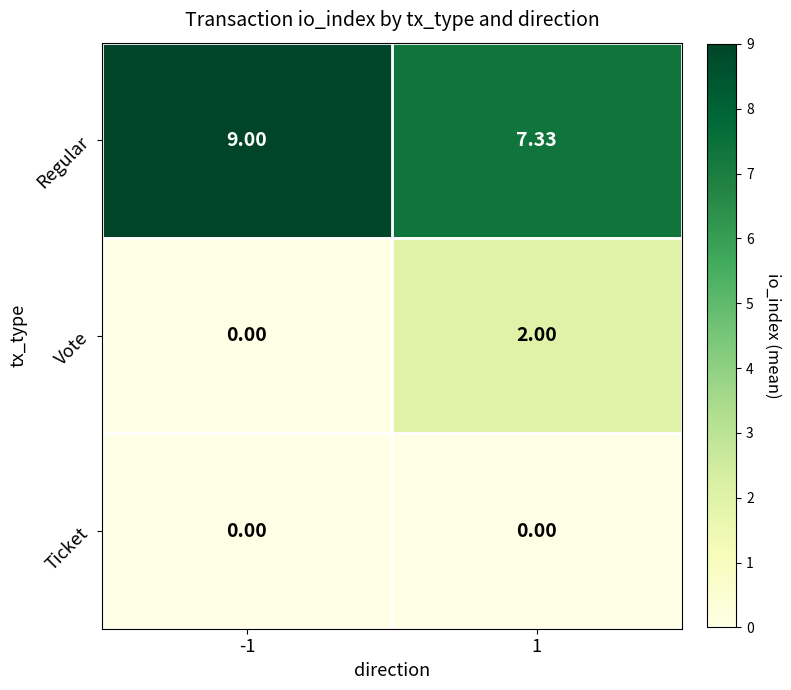

Between -1 and 1, which series saw the biggest shift?

Vote